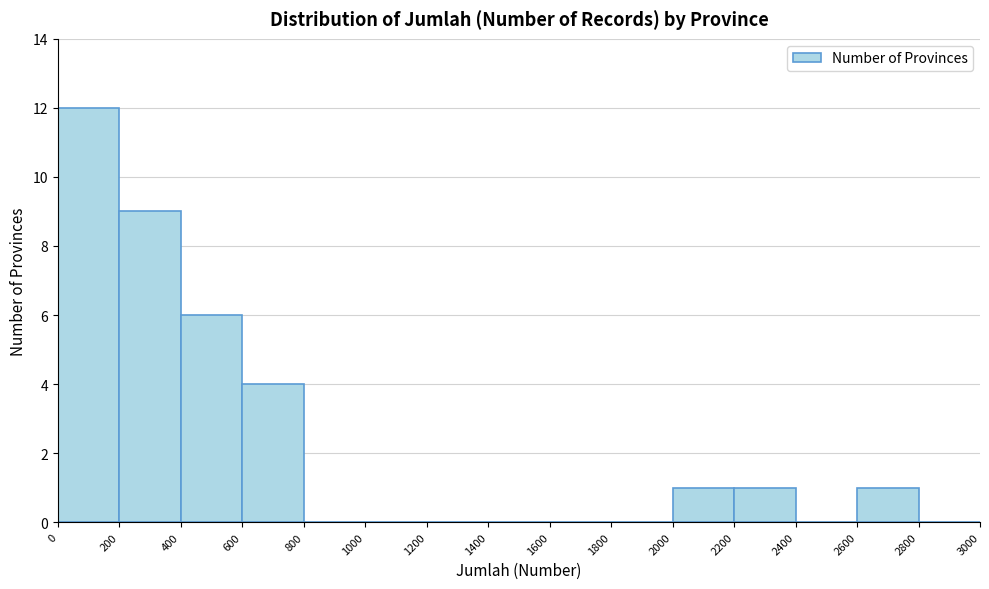

Which range on the x-axis has the tallest bar?

0 to 200